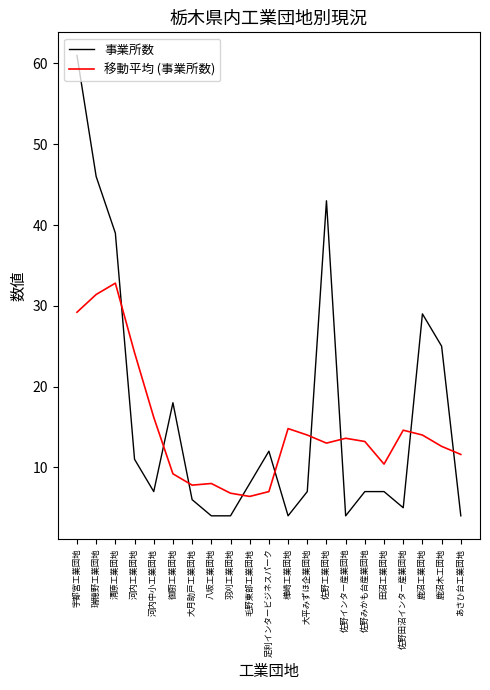

At which category is the sum across all series the highest?

宇都宮工業団地